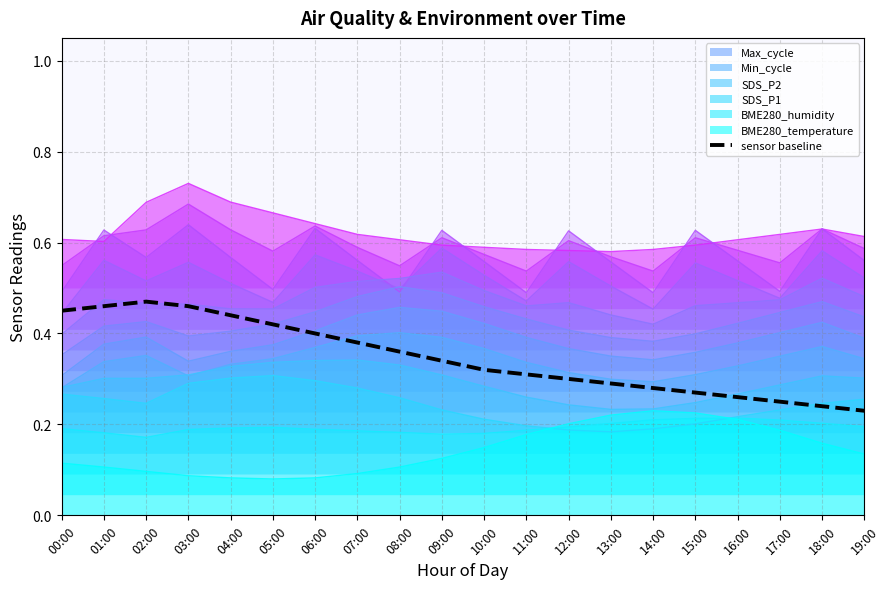

Between 14:00 and 11:00, which is larger?

11:00